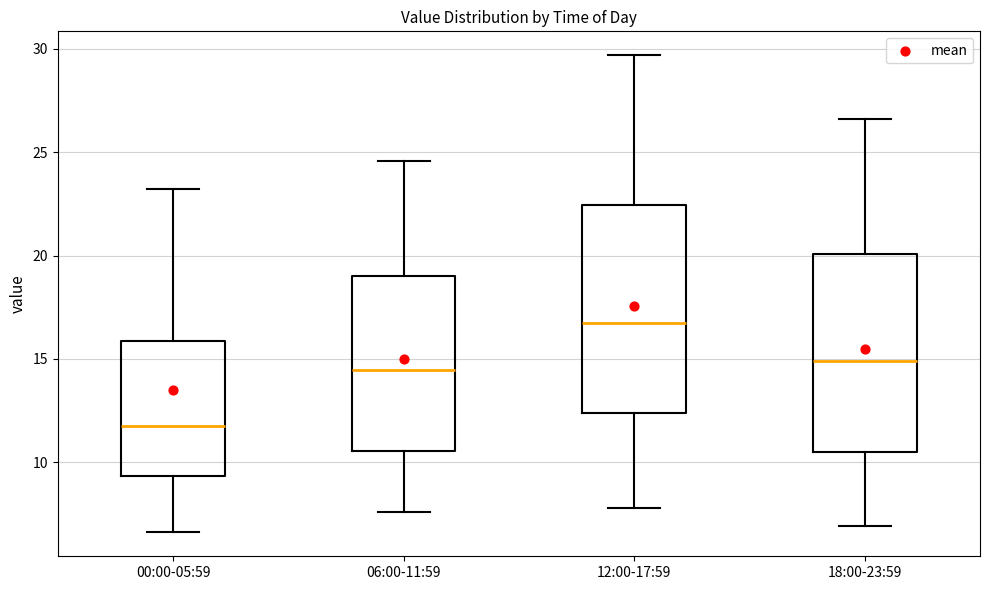

Reading left to right, transcribe this box plot: for each box, give where its median line is, the range the box spans, and where its two whiskers end, as read against the y-axis. The values are not printed on the chart, so give them approximately, as read against the axis.

00:00-05:59: median 12.0, box 9.5 to 16.0, whiskers 6.5 to 23.0
06:00-11:59: median 14.5, box 10.5 to 19.0, whiskers 7.5 to 24.5
12:00-17:59: median 17.0, box 12.5 to 22.5, whiskers 8.0 to 29.5
18:00-23:59: median 15.0, box 10.5 to 20.0, whiskers 7.0 to 26.5